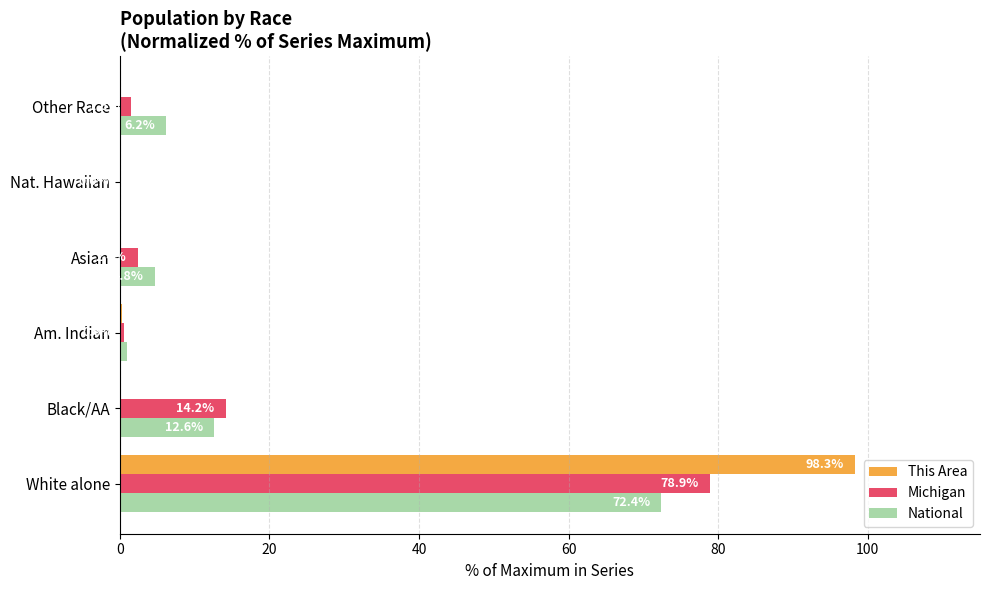

Which series changed the most between Black/AA and Asian?

Michigan